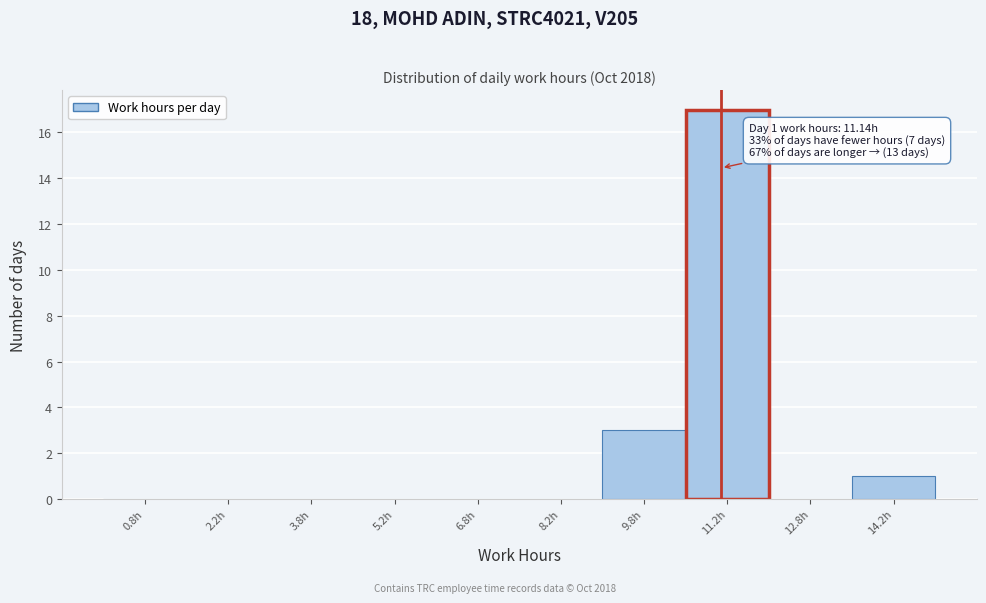

Over which range of the x-axis is the bar tallest?

10.5 to 12.0